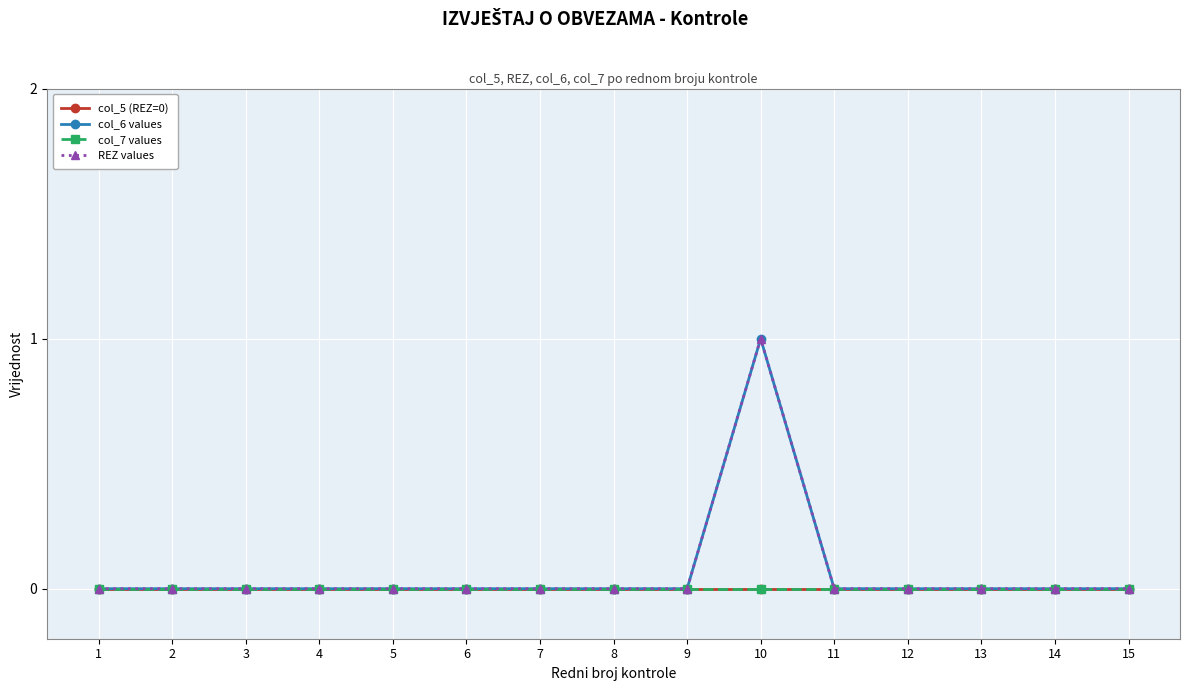

True or false: col_7 values and REZ values intersect in this chart.

False